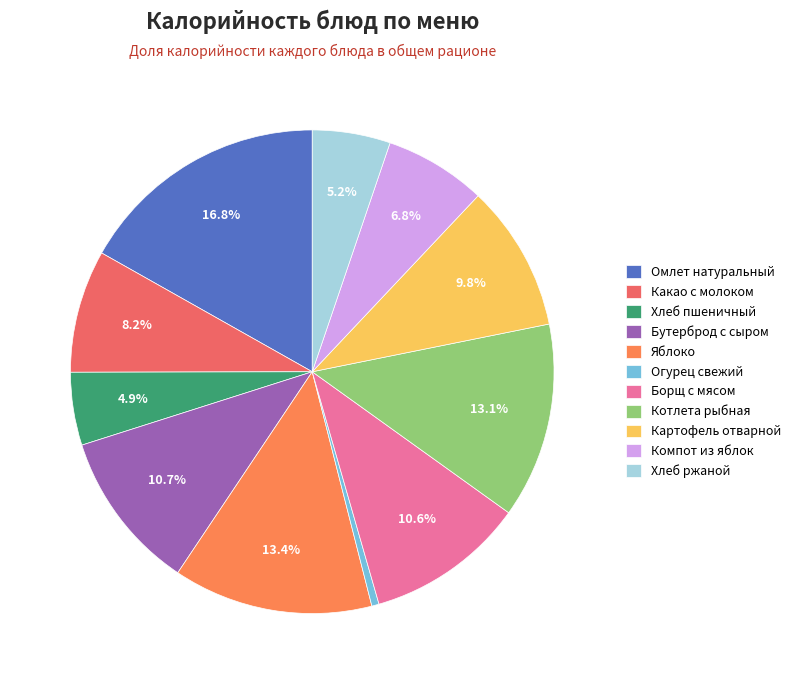

The Хлеб пшеничный slice represents 5% of the pie. True or false?

True